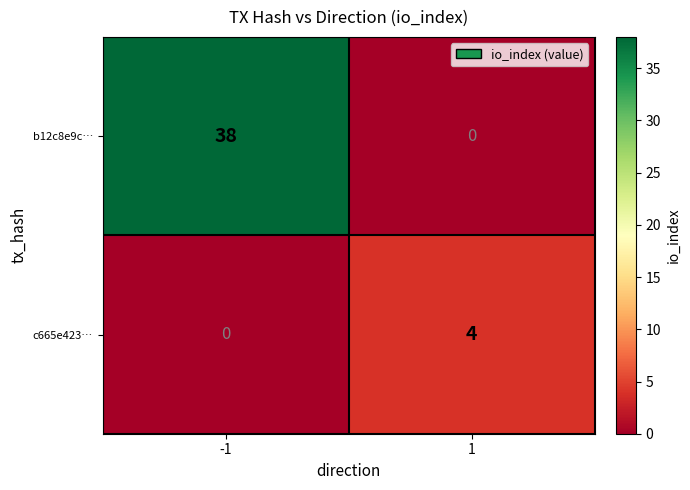

What is the average value of the b12c8e9c… series?

19